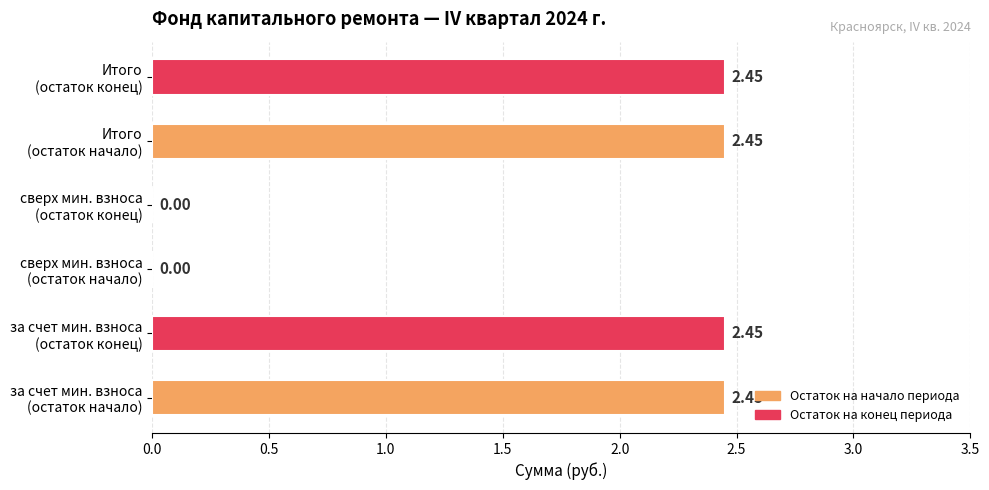

What is the sum of all values?

9.8